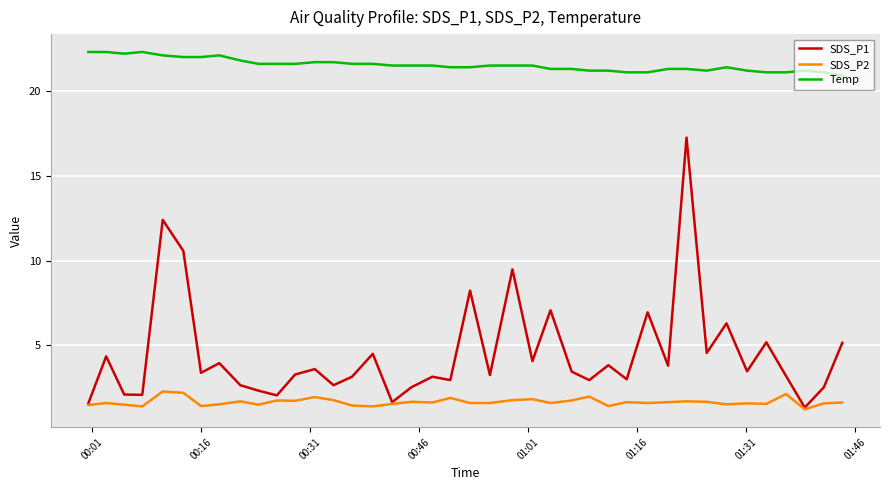

What is the minimum value for SDS_P2?

1.2